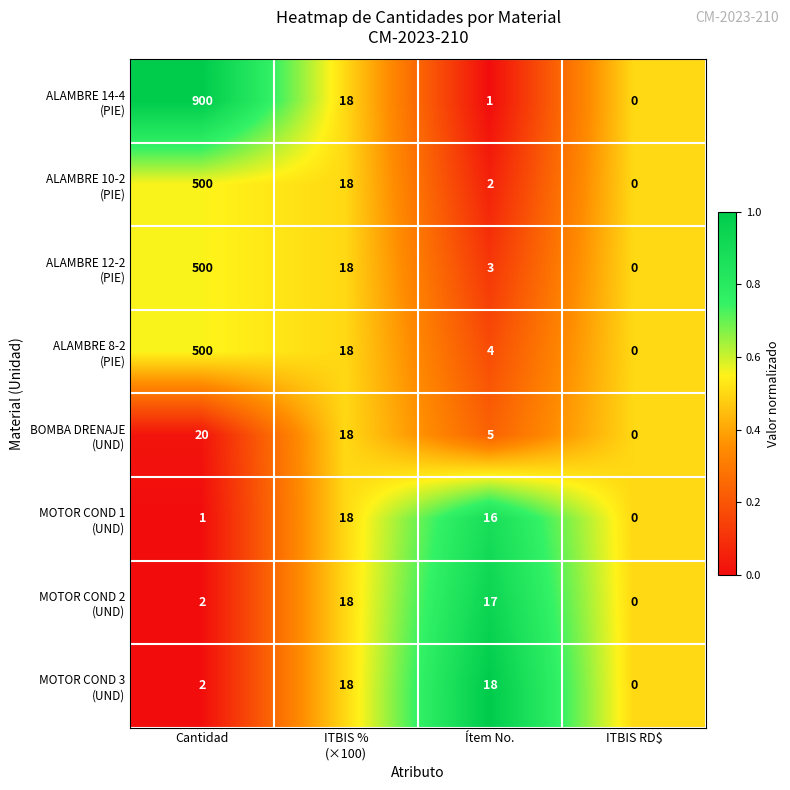

At which category is the sum across all series the highest?

Cantidad